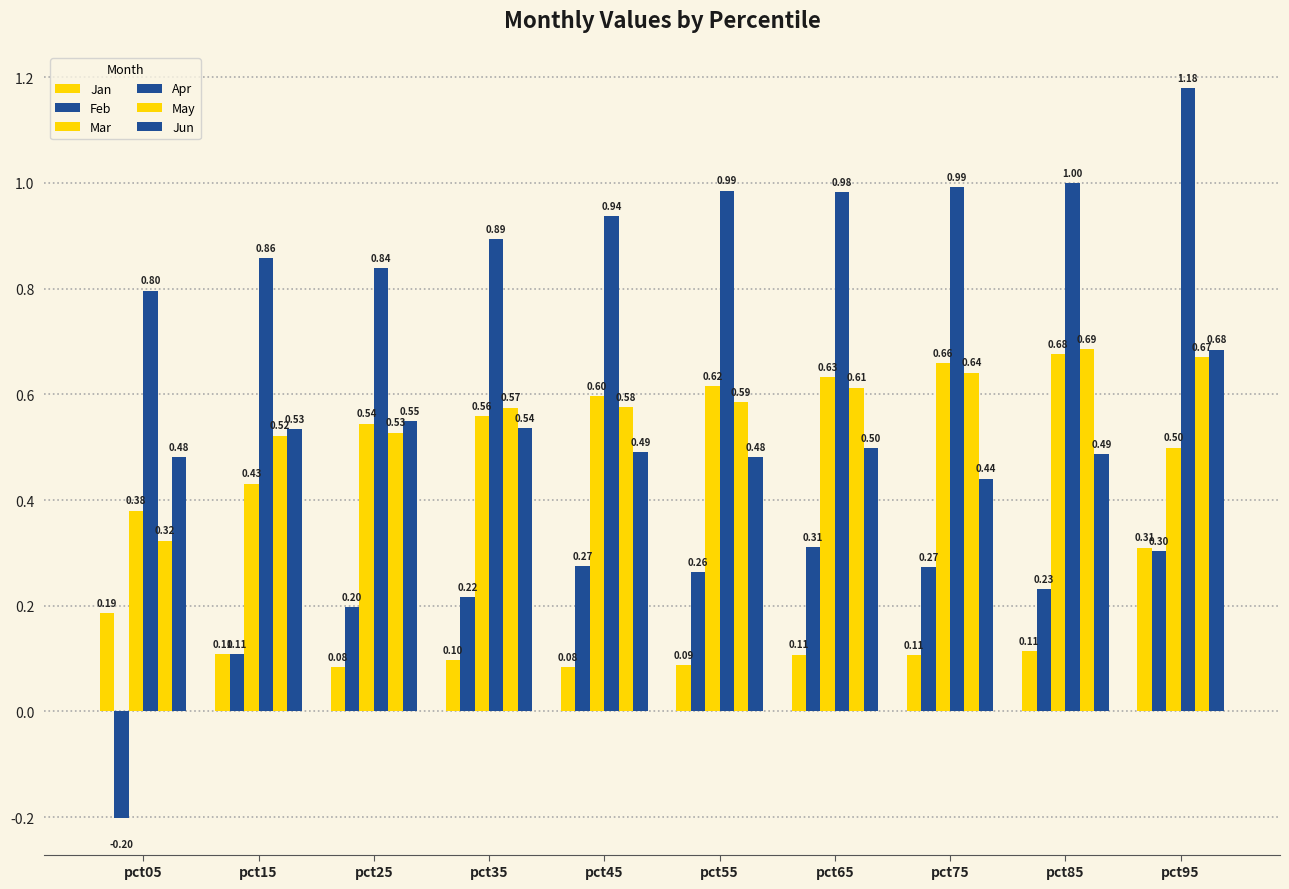

At which label is May closest to 0?

pct05